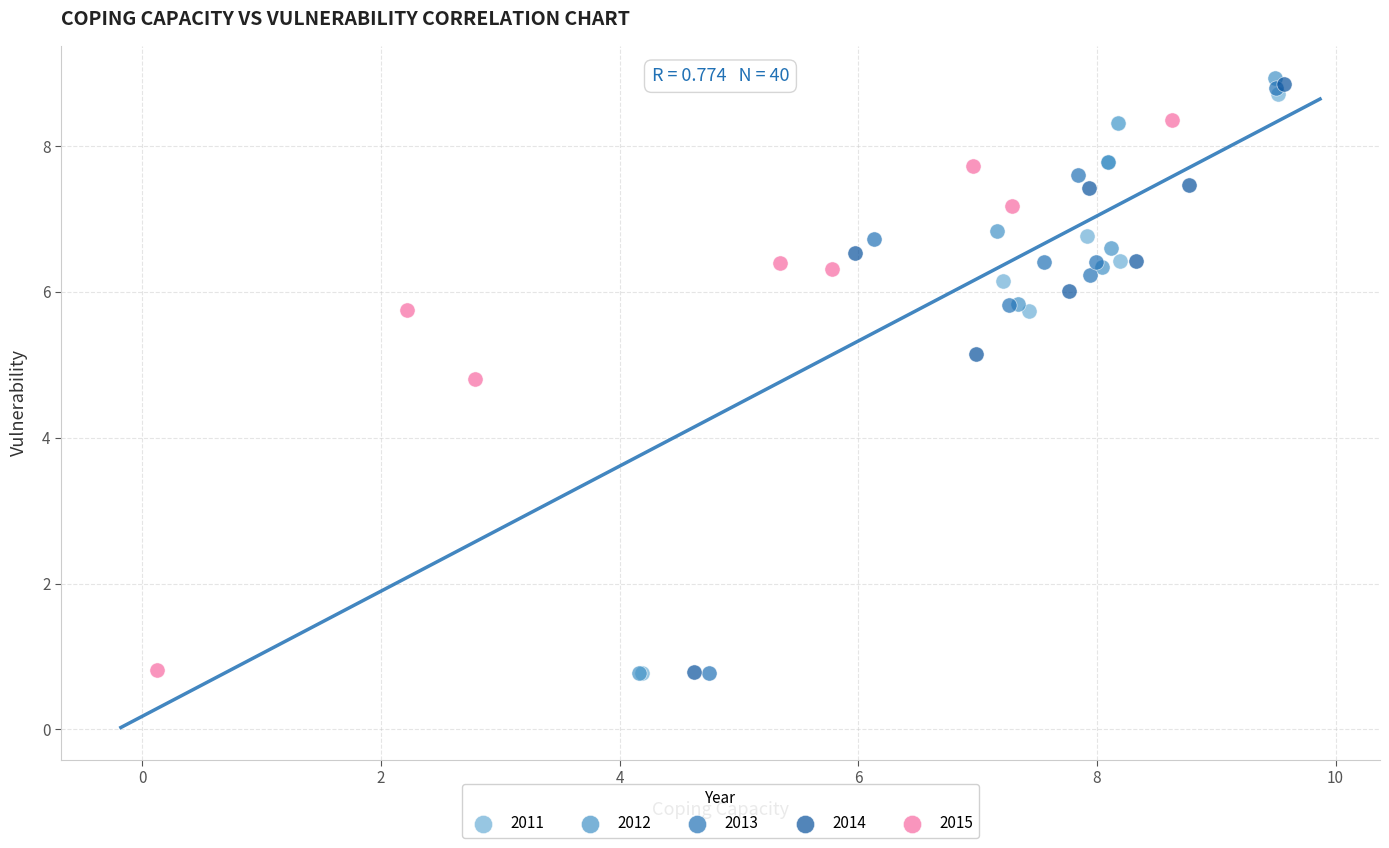

Which series has the largest Y range (max minus min)?

2012